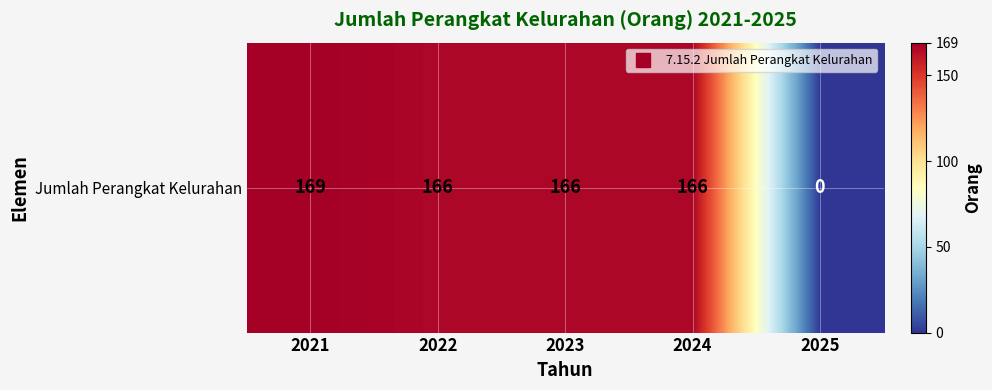

What is the change in value from 2022 to 2025?

-166